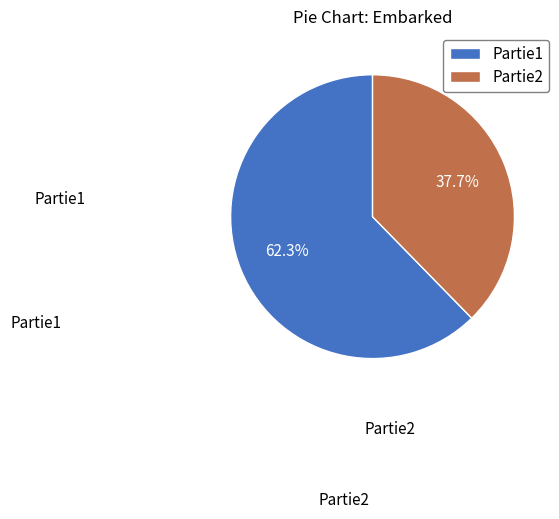

Does any single category account for the majority?

Yes